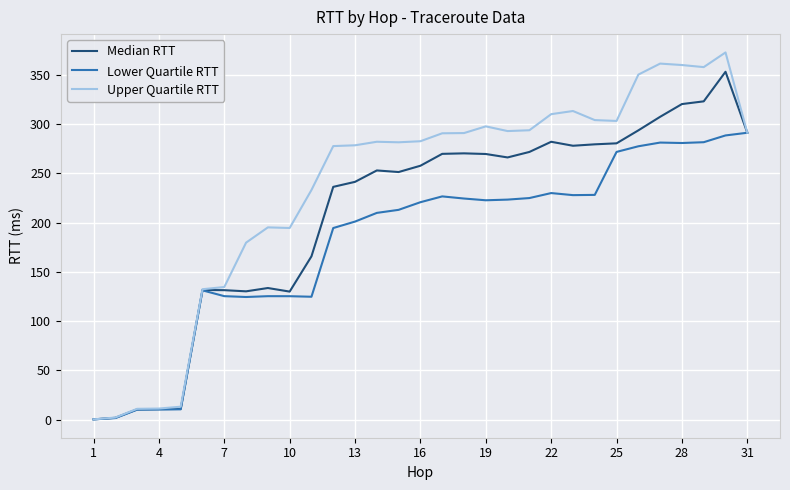

What is the difference between the maximum and minimum values in the Lower Quartile RTT series?

291.2